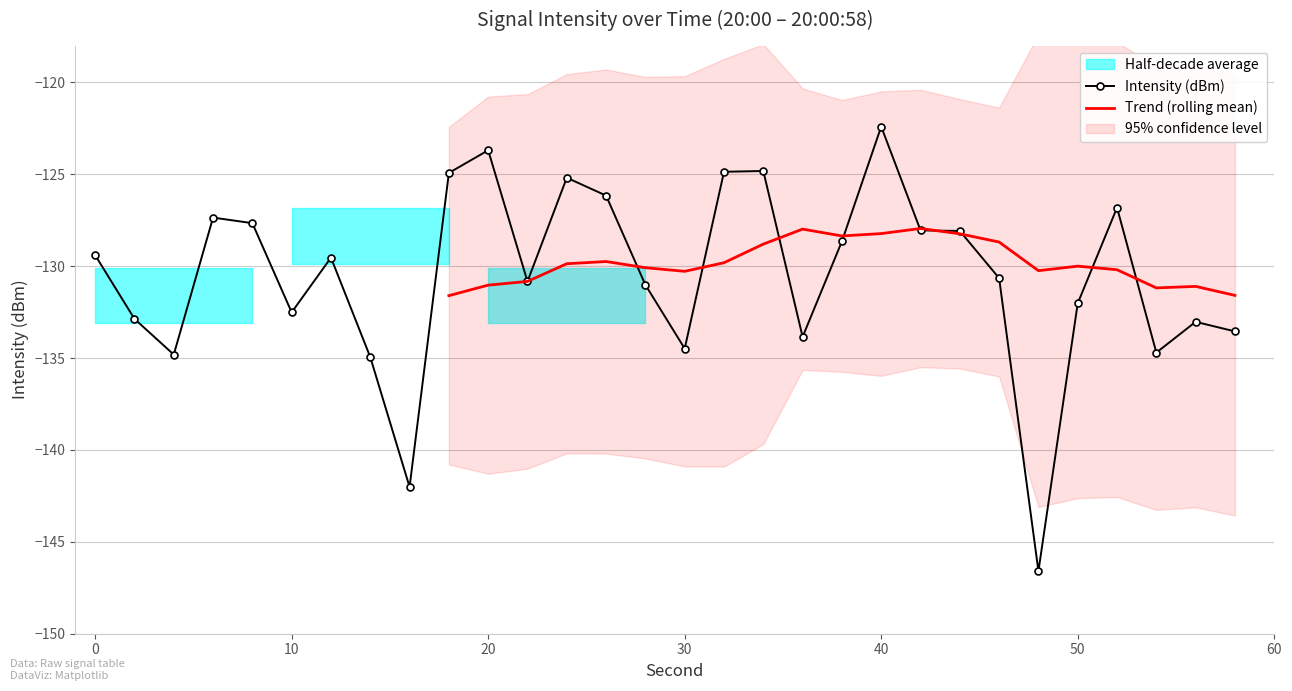

What is the maximum value shown in the chart?

-122.4